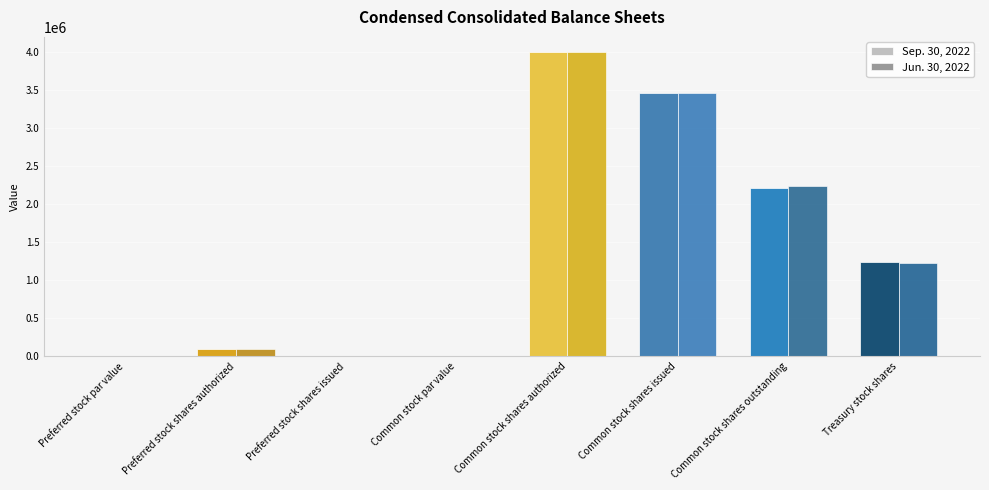

What is the sum of the Jun. 30, 2022 values at Common stock shares outstanding and Preferred stock shares authorized?

2336180.0